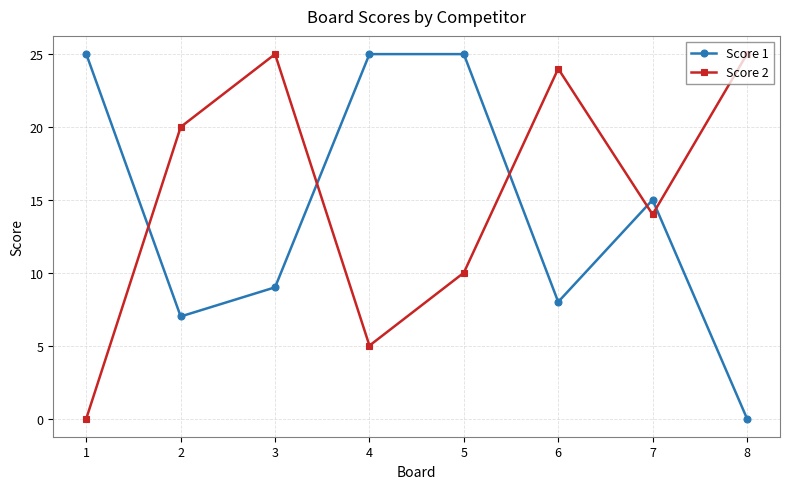

How many times do Score 1 and Score 2 cross each other?

5